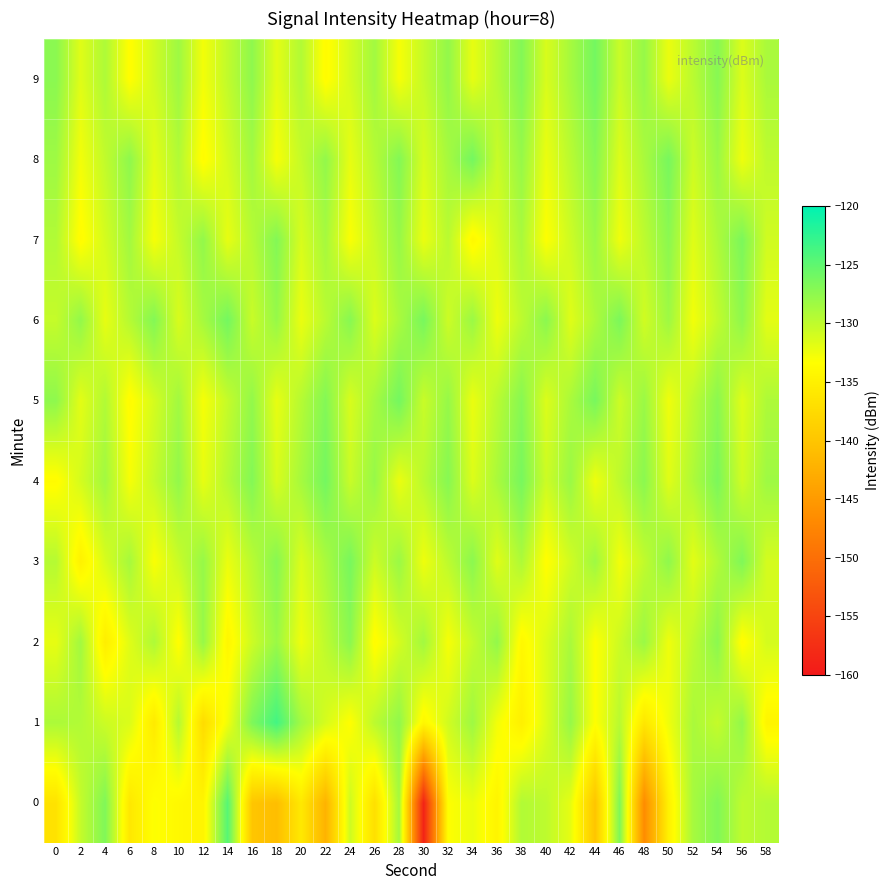

Which series has the largest total across all categories?

6